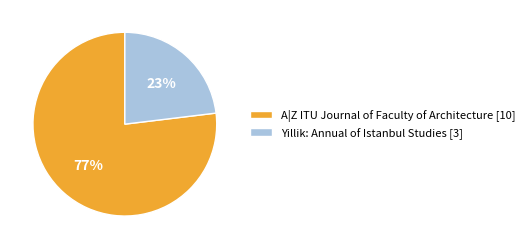

How many segments does this pie chart have?

2